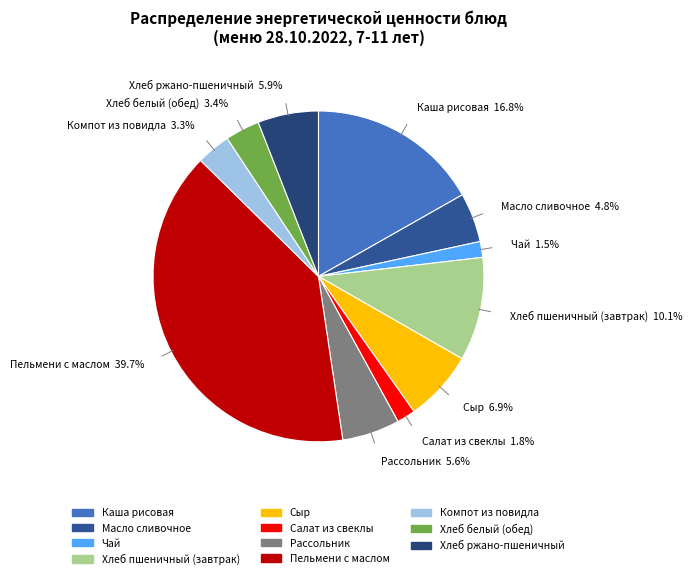

The Хлеб ржано-пшеничный slice represents 1% of the pie. True or false?

False